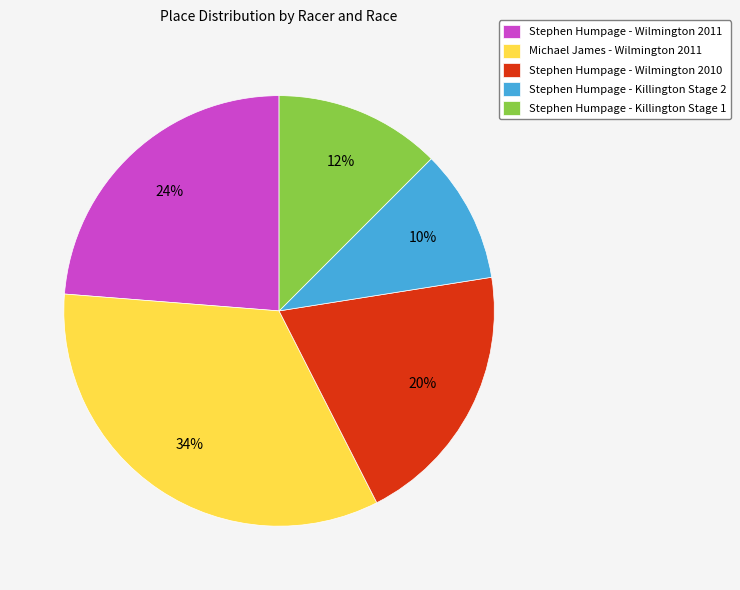

Approximately how many times larger is the value at Michael James - Wilmington 2011 compared to Stephen Humpage - Killington Stage 2?

3.4